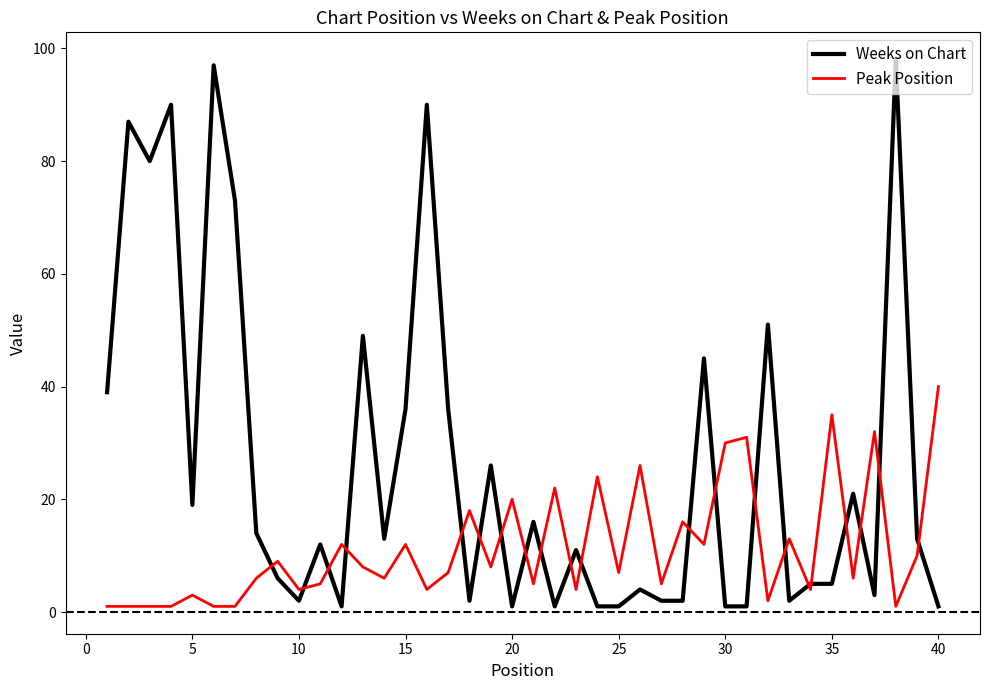

How many intersections are there between Weeks on Chart and Peak Position?

21